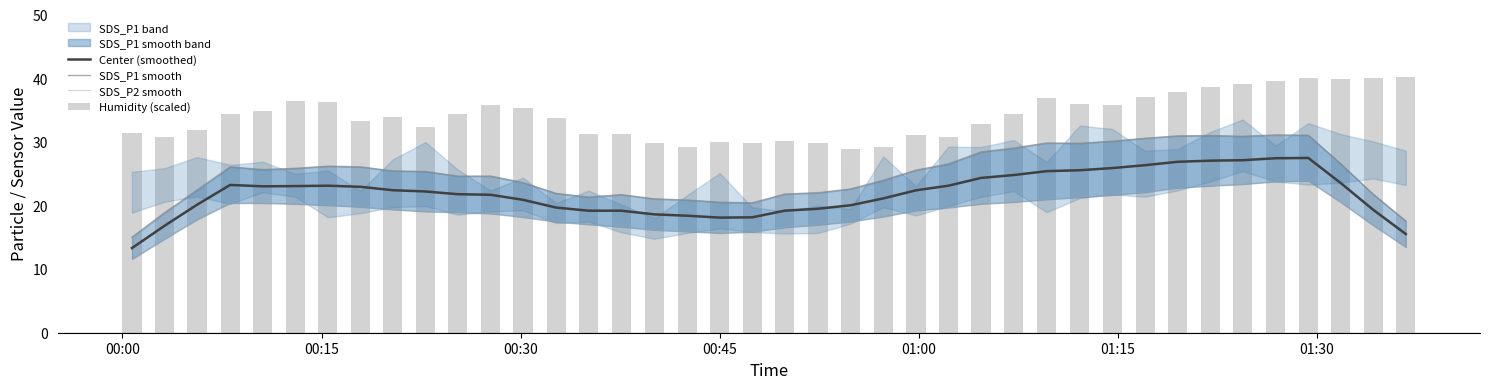

What is the highest value of the Center (smoothed) series?

27.5